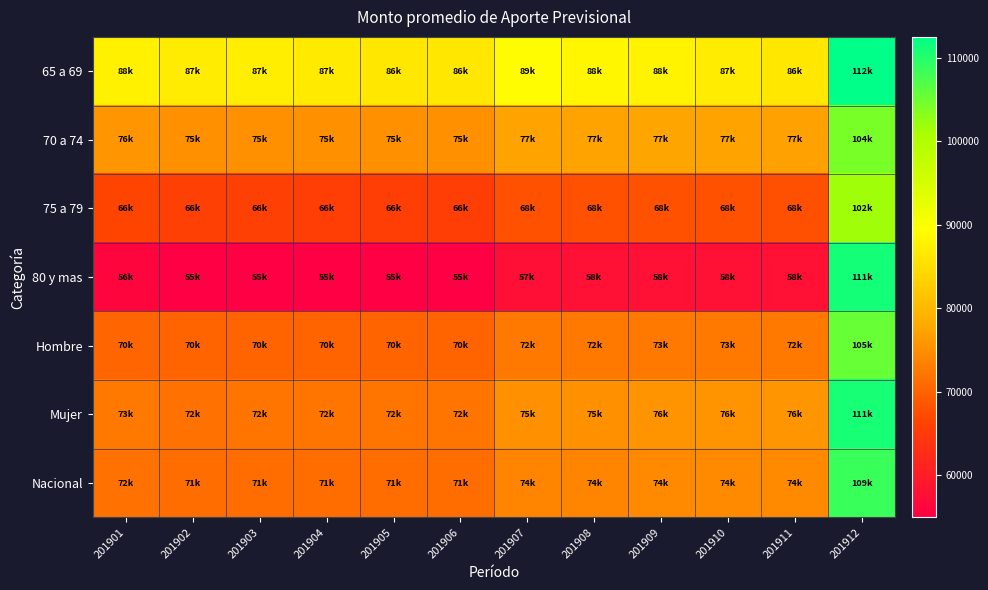

Which series has the largest range (max minus min)?

80 y mas